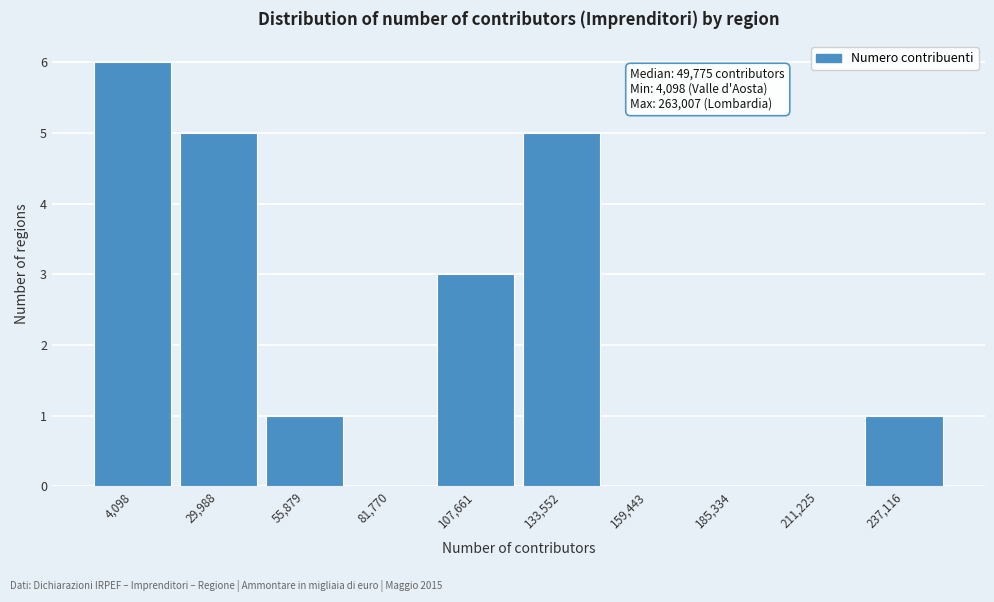

Reading right to left, list all the values displayed in this chart.

237,116=1	211,225=0	185,334=0	159,443=0	133,552=5	107,661=3	81,770=0	55,879=1	29,988=5	4,098=6